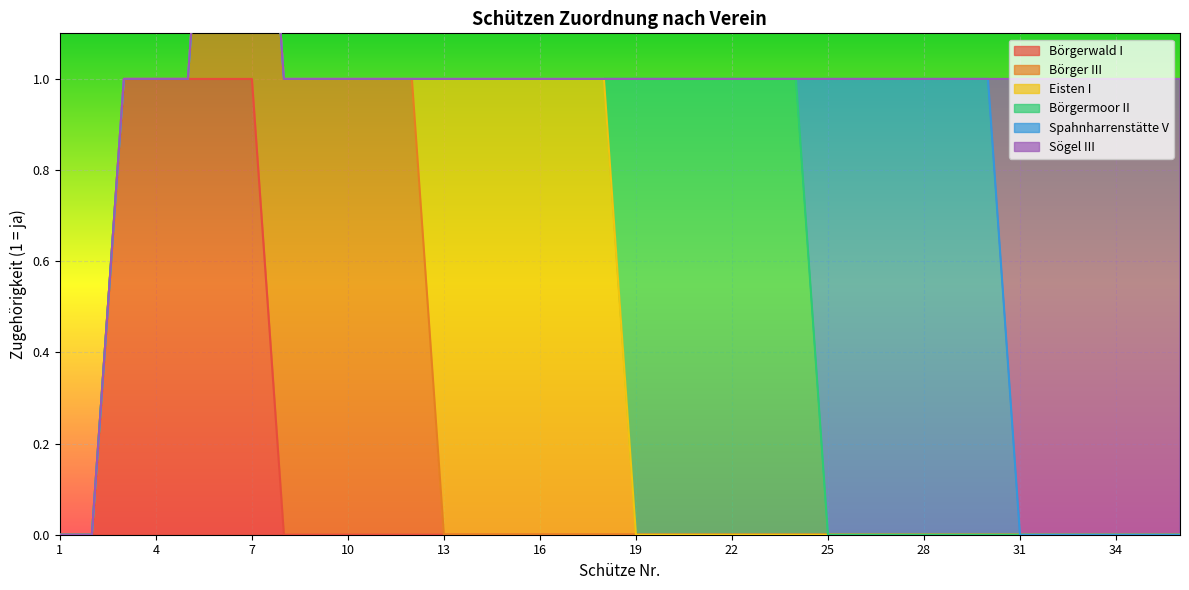

The value of Börgermoor II at 17 is -1. True or false?

False